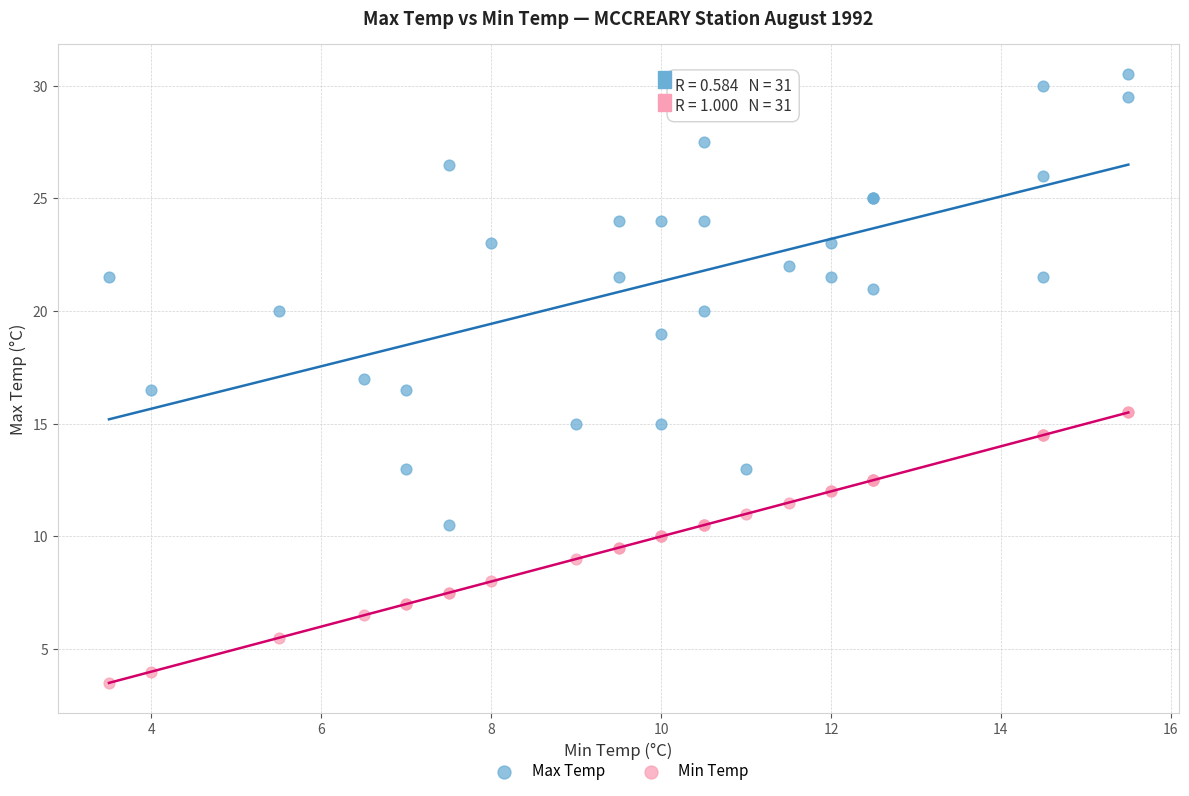

Which series has the widest spread of Y values?

Max Temp